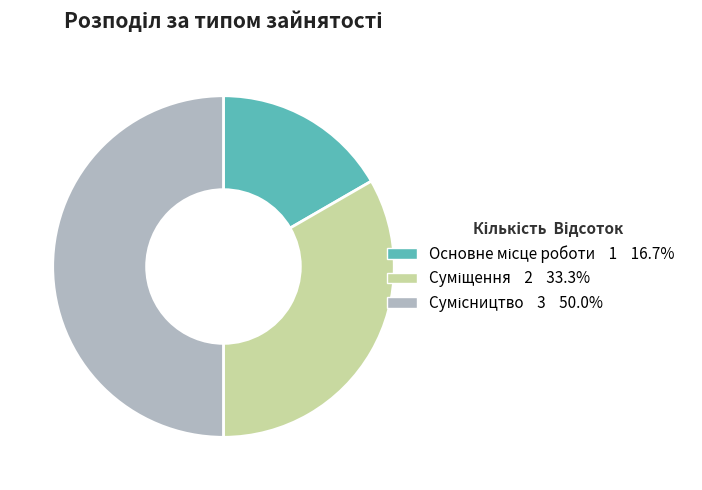

To the nearest percent, what is the combined percentage of Основне місце роботи and Суміщення?

50%